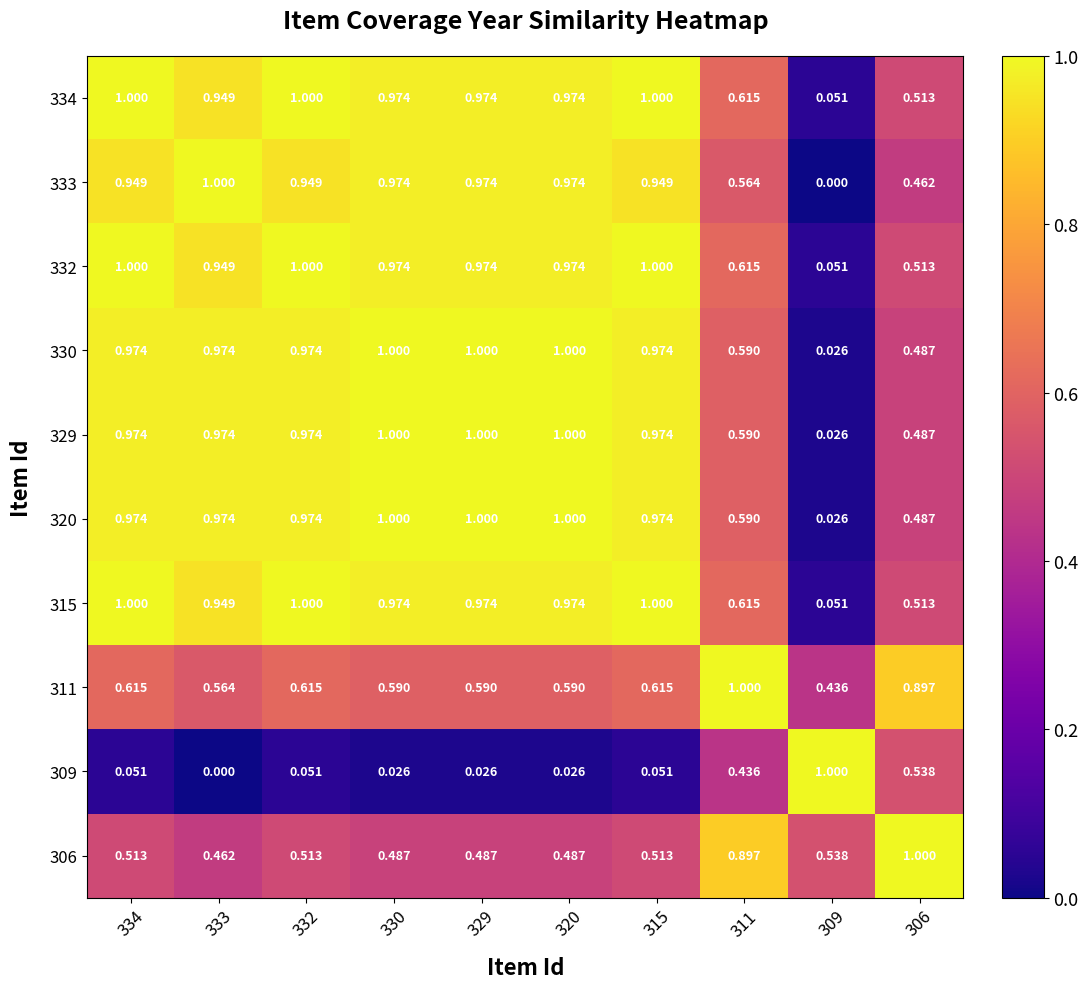

How many categories are shown in the chart?

10